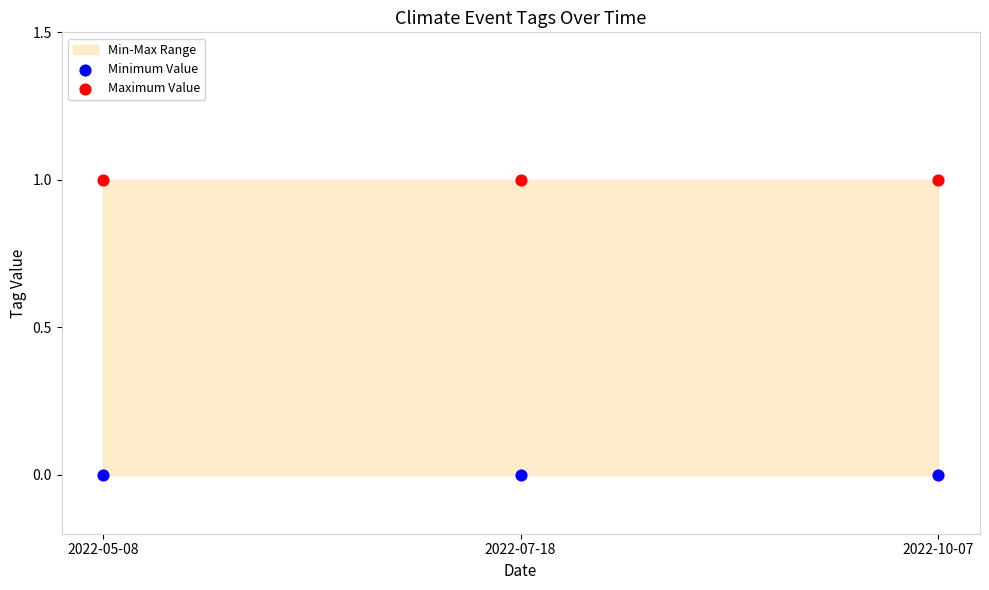

Which series contains the lowest Y value?

Minimum Value